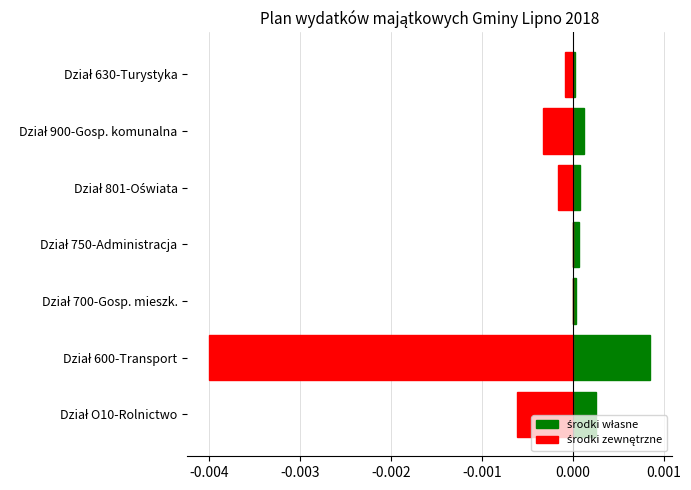

Between Dział 750-Administracja and Dział 900-Gosp. komunalna, which series saw the biggest shift?

środki zewnętrzne